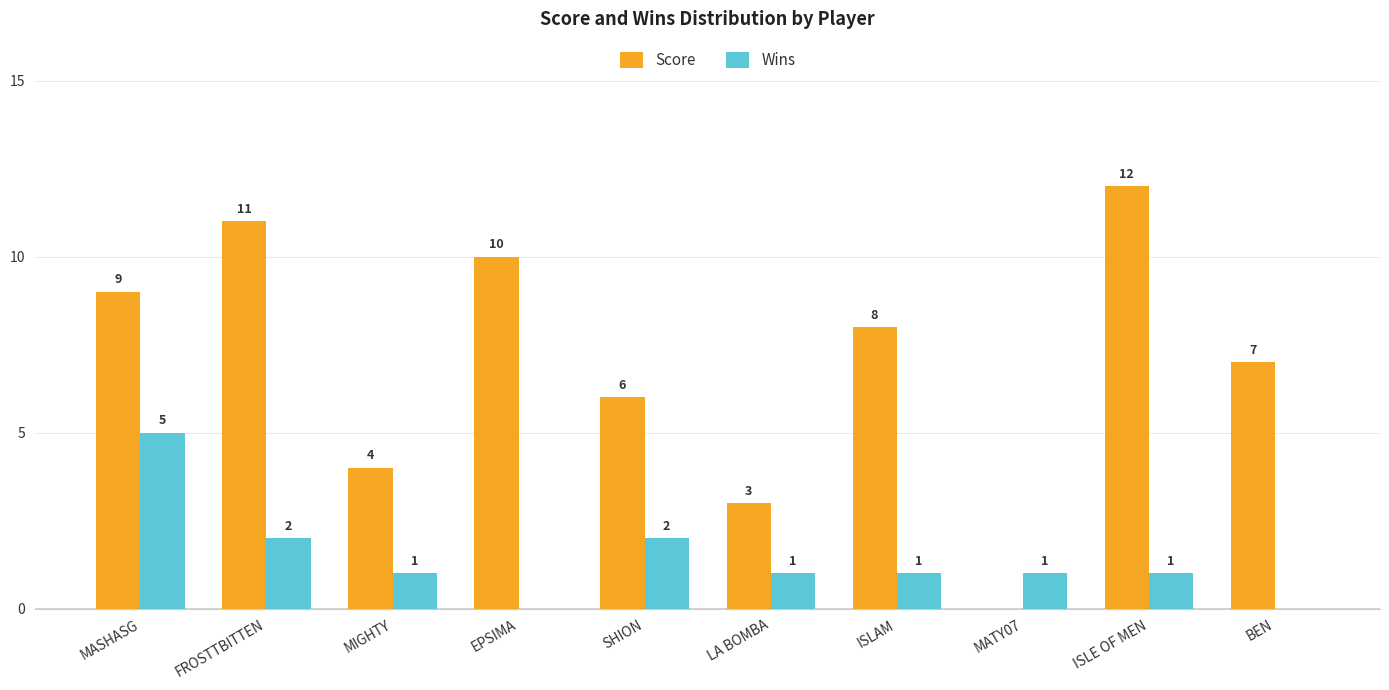

Reading left to right, list all the values displayed in this chart.

Score: MASHASG=9	FROSTTBITTEN=11	MIGHTY=4	EPSIMA=10	SHION=6	LA BOMBA=3	ISLAM=8	MATY07=0	ISLE OF MEN=12	BEN=7
Wins: MASHASG=5	FROSTTBITTEN=2	MIGHTY=1	EPSIMA=0	SHION=2	LA BOMBA=1	ISLAM=1	MATY07=1	ISLE OF MEN=1	BEN=0